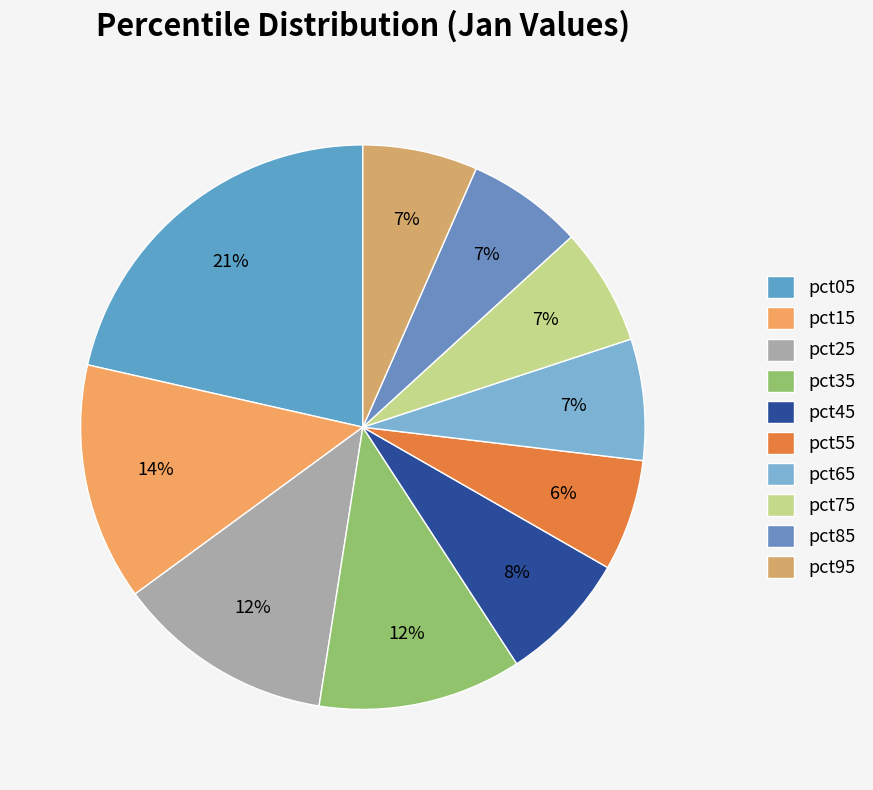

To the nearest percent, what is the average slice percentage?

10%